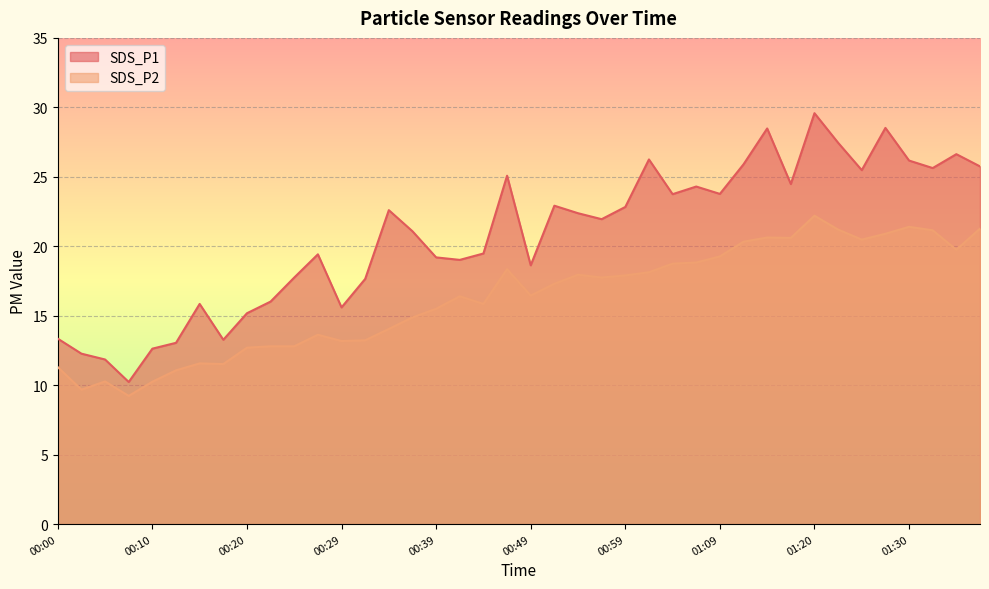

True or false: SDS_P1 has more than 0 interior local peaks.

True